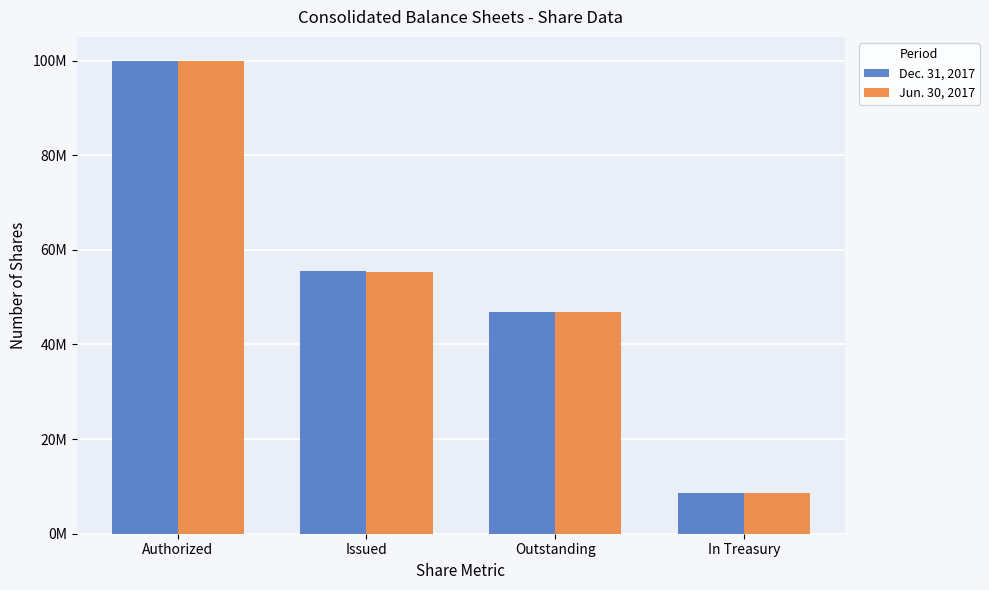

What are all the series names shown in the legend?

Dec. 31, 2017, Jun. 30, 2017